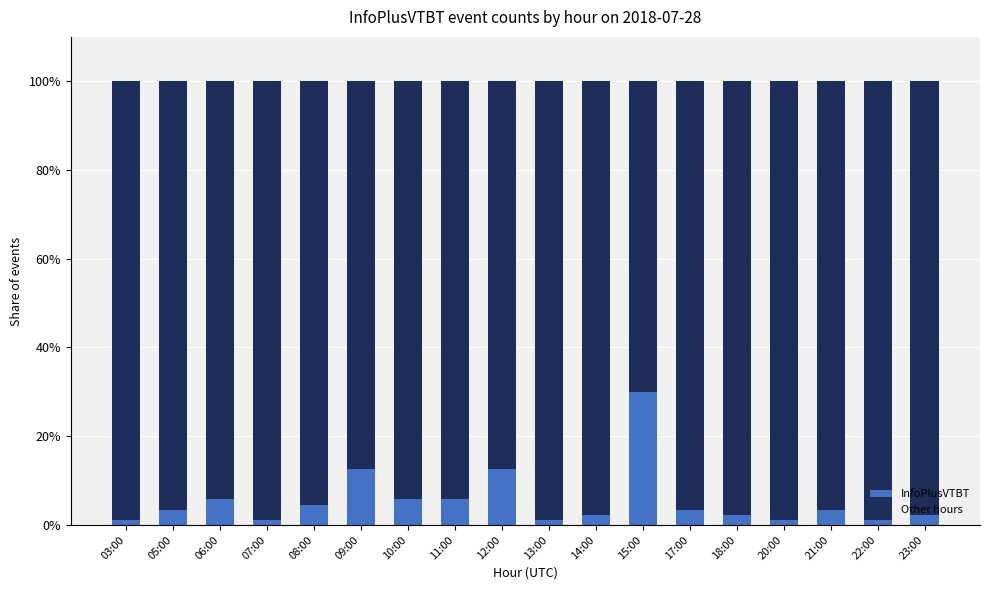

What is the total value across all series at 05:00?

100.0